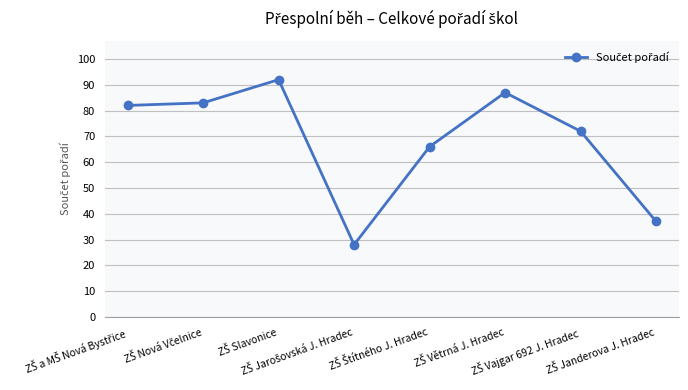

What is the difference between the maximum and minimum values?

64